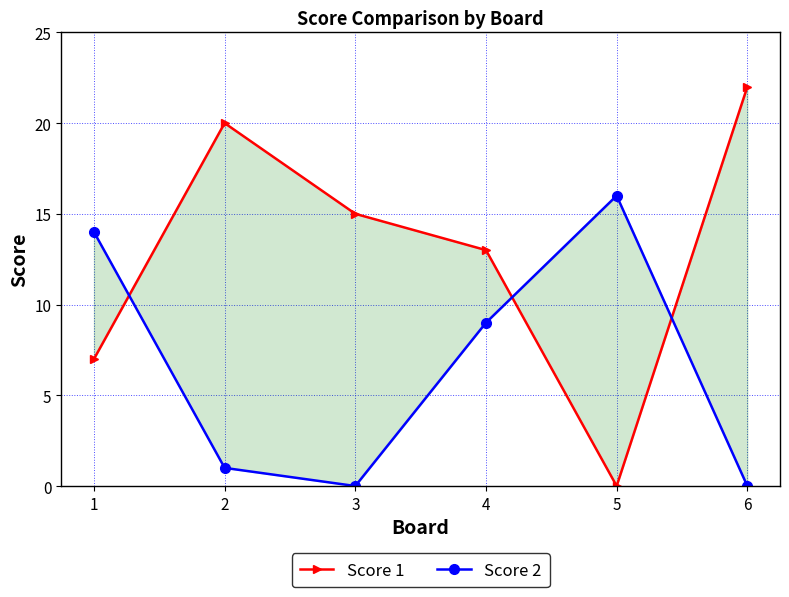

At how many categories does at least one series exceed 18?

2